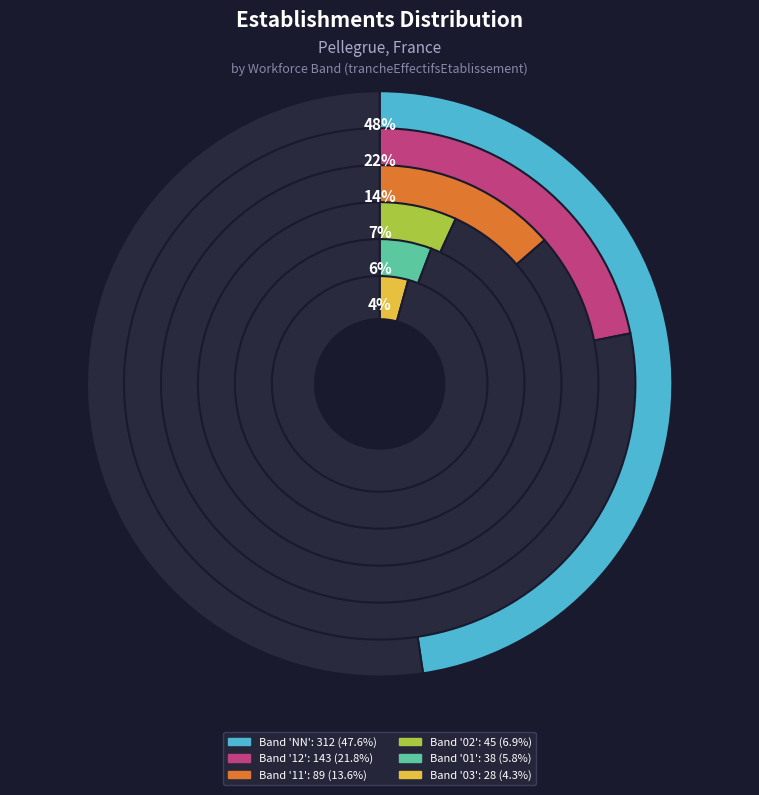

What is the ratio of the value at 03 to the value at 12?

0.2